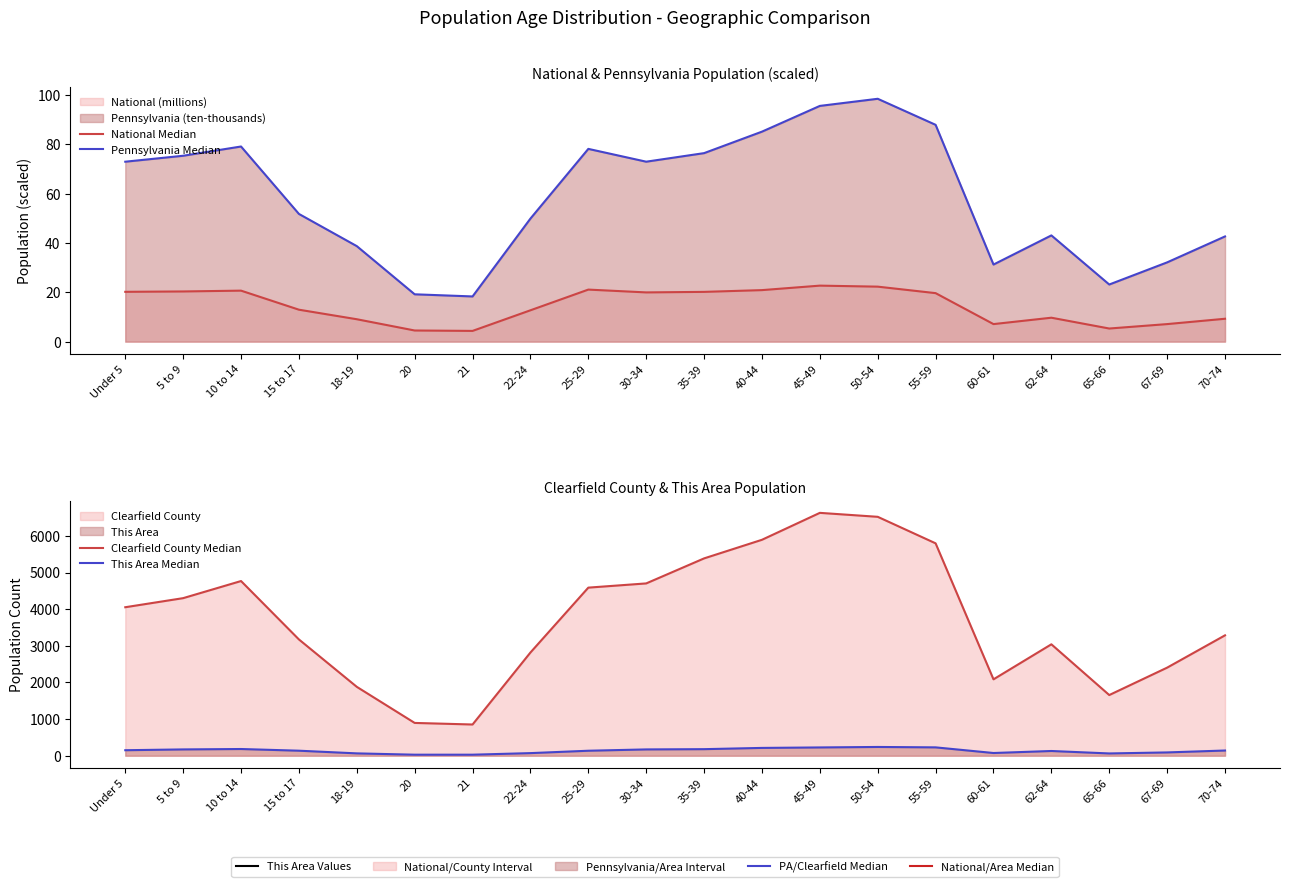

What is the value of the This Area Median point at the 18th from the left?

62.0